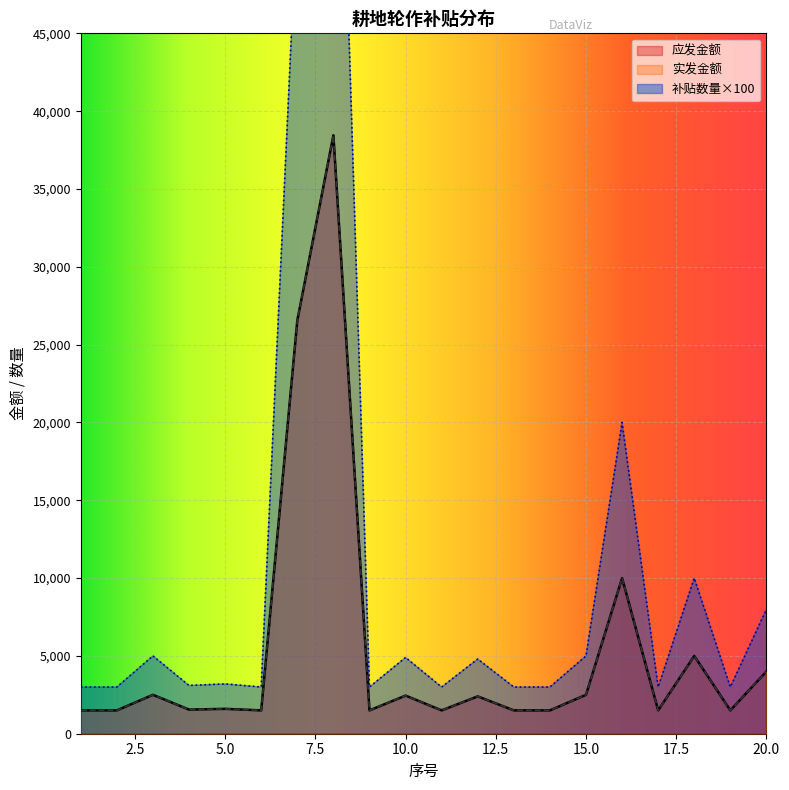

Reading right to left, transcribe all the data shown in this chart.

补贴数量: 4000	1500	5000	1500	10000	2500	1500	1500	2400	1500	2450	1500	38450	26550	1500	1600	1550	2500	1500	1500
应发金额: 4000	1500	5000	1500	10000	2500	1500	1500	2400	1500	2450	1500	38450	26550	1500	1600	1550	2500	1500	1500
实发金额: 8000	3000	10000	3000	20000	5000	3000	3000	4800	3000	4900	3000	76900	53100	3000	3200	3100	5000	3000	3000